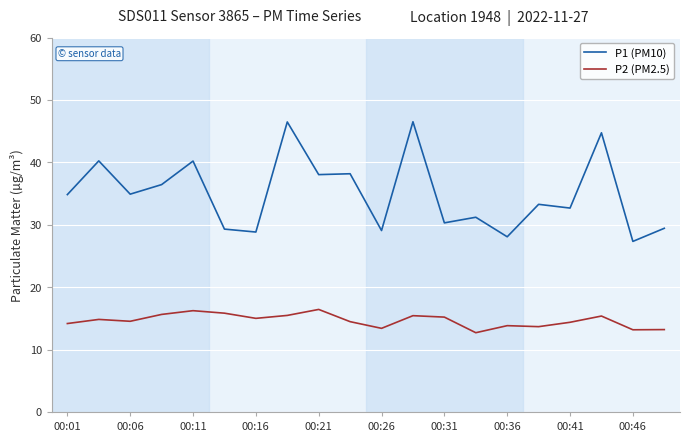

What is the sum of all P1 (PM10) values?

700.0